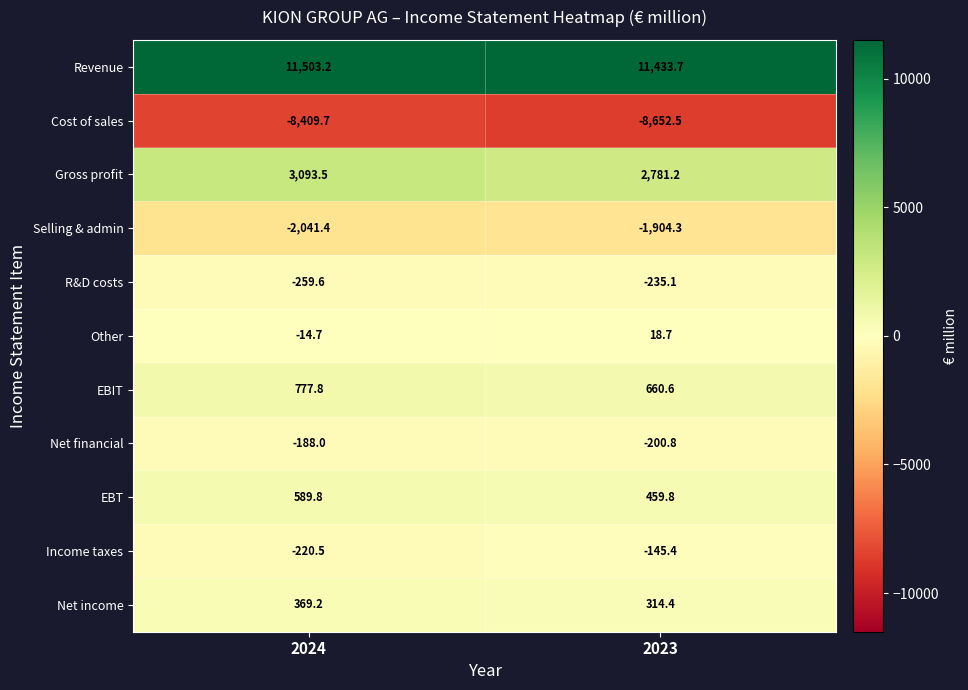

How many series are shown in this chart?

11